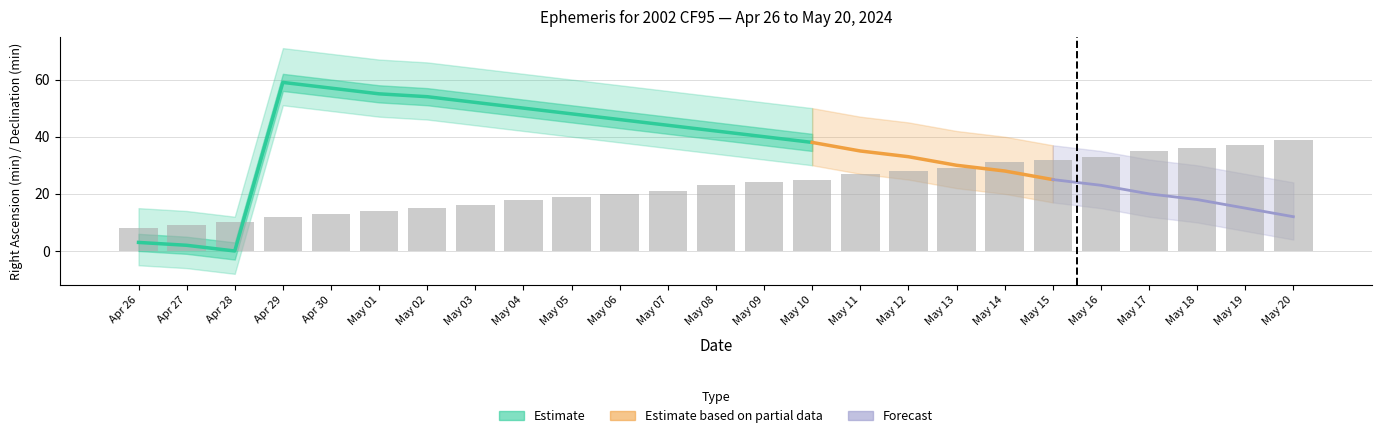

What is the greatest value displayed?

59.0